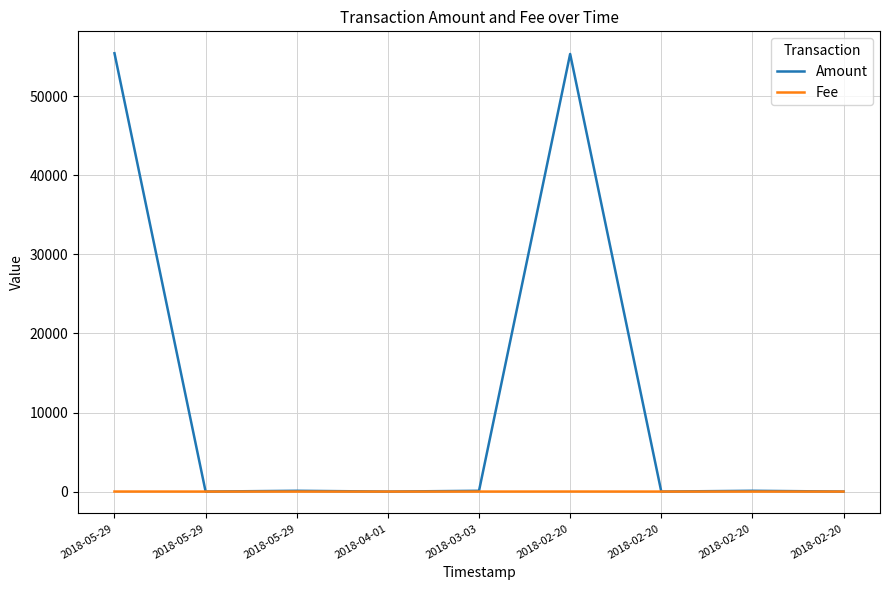

At which label is Fee closest to 3?

2018-05-29